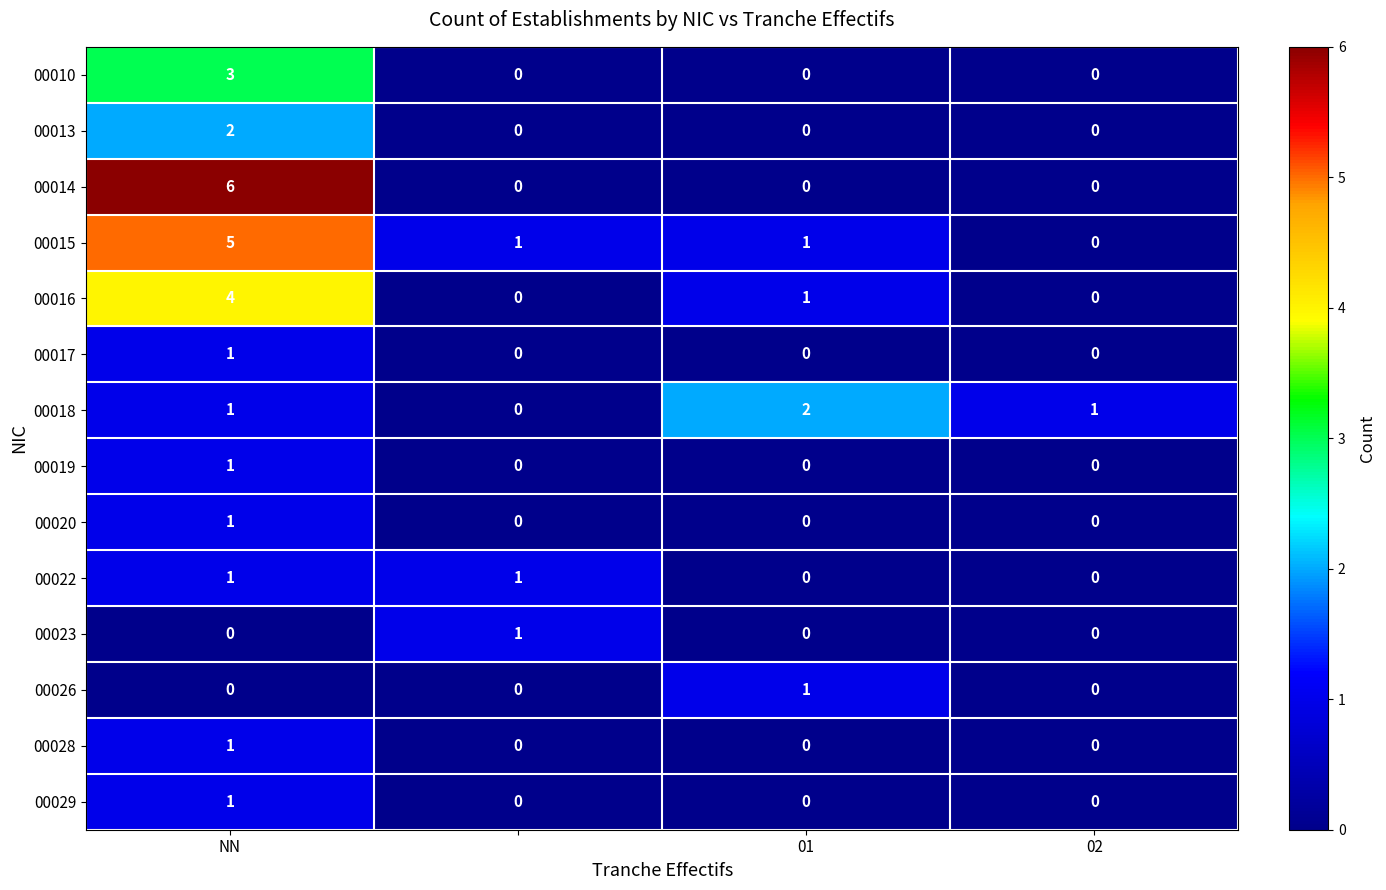

Which series has the largest range (max minus min)?

00014